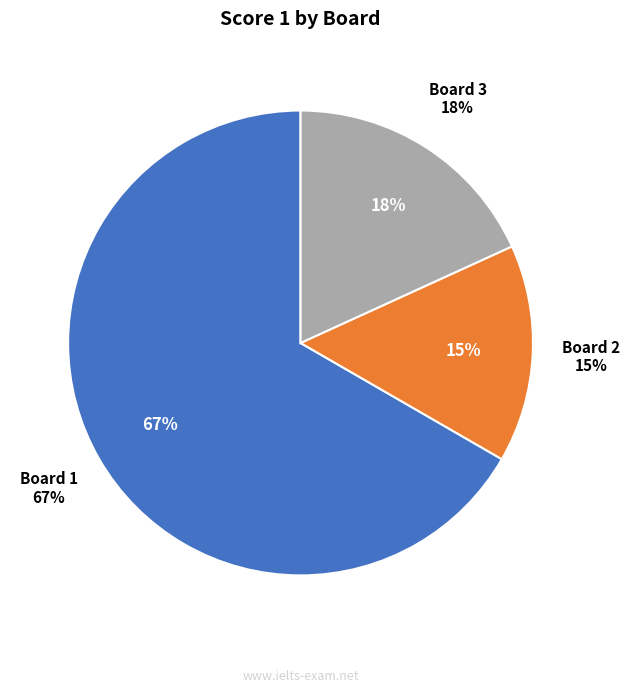

Is it true that 3 is 31% of the pie?

False